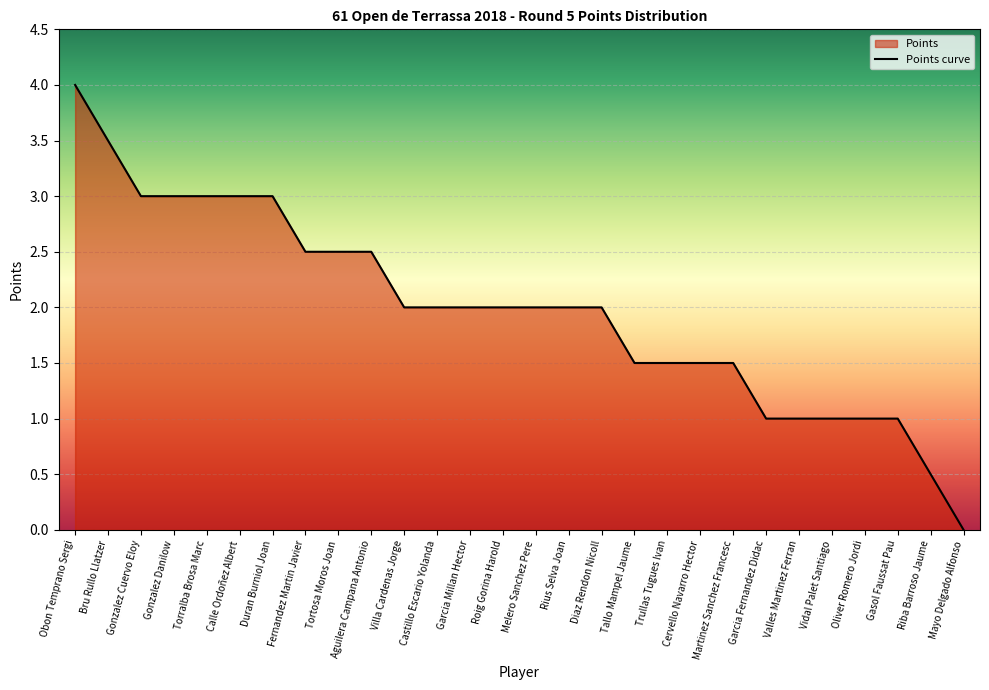

Rank the categories by value from highest to lowest.

Obon Temprano Sergi, Bru Rullo Llatzer, Gonzalez Cuervo Eloy, Gonzalez Danilow, Torralba Brosa Marc, Calle Ordoñez Albert, Duran Burniol Joan, Fernandez Martin Javier, Tortosa Moros Joan, Aguilera Campana Antonio, Villa Cardenas Jorge, Castillo Escario Yolanda, Garcia Millan Hector, Roig Gorina Harold, Melero Sanchez Pere, Rius Selva Joan, Diaz Rendon Nicoll, Tallo Mampel Jaume, Trullas Tugues Ivan, Cervello Navarro Hector, Martinez Sanchez Francesc, Garcia Fernandez Didac, Valles Martinez Ferran, Vidal Palet Santiago, Oliver Romero Jordi, Gasol Faussat Pau, Riba Barroso Jaume, Mayo Delgado Alfonso